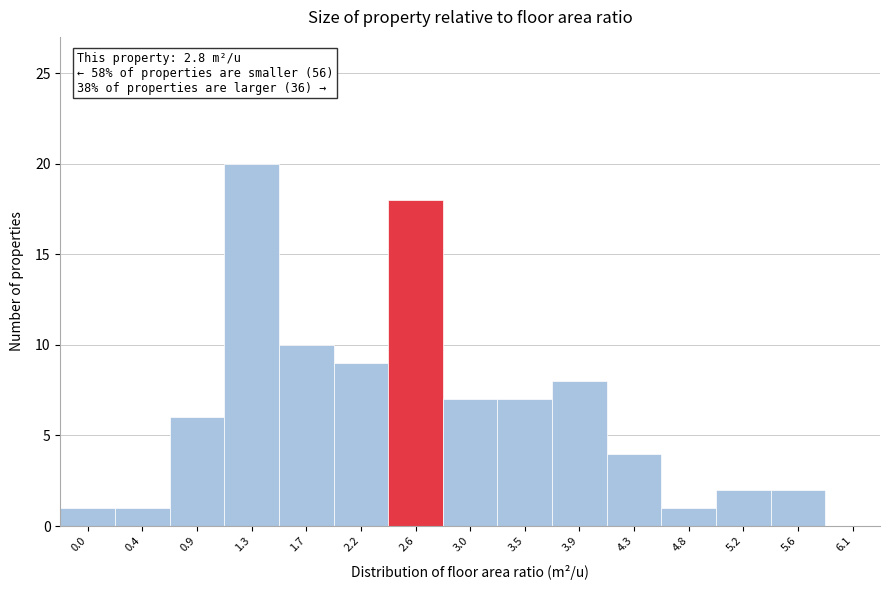

Reading left to right, list all the values displayed in this chart.

0.0=1	0.4=1	0.9=6	1.3=20	1.7=10	2.2=9	2.6=18	3.0=7	3.5=7	3.9=8	4.3=4	4.8=1	5.2=2	5.6=2	6.1=0